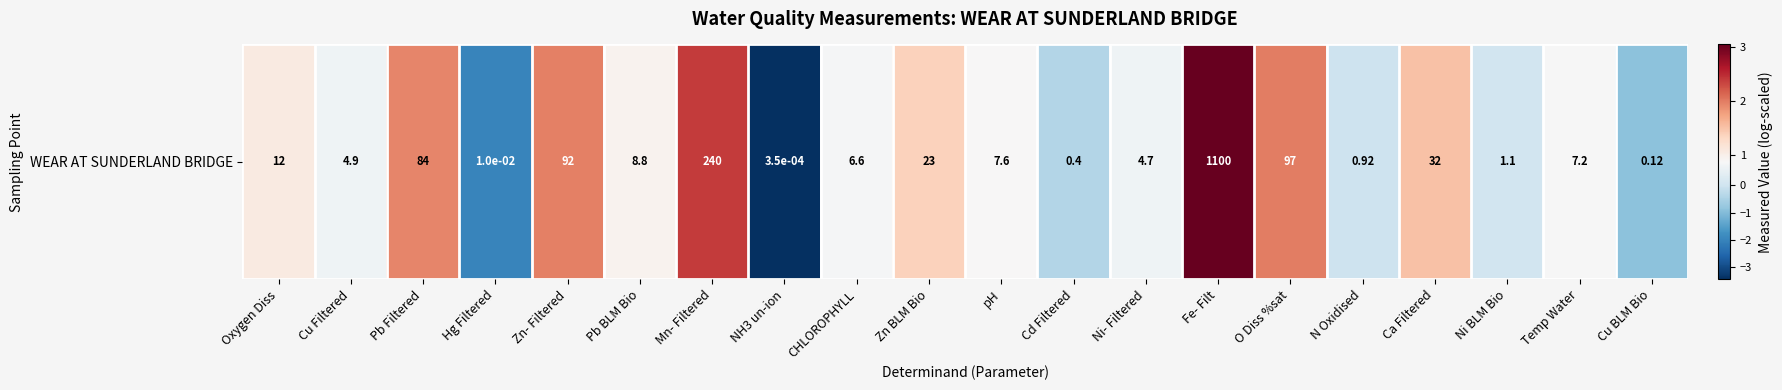

Which label corresponds to the smallest value in the chart?

NH3 un-ion